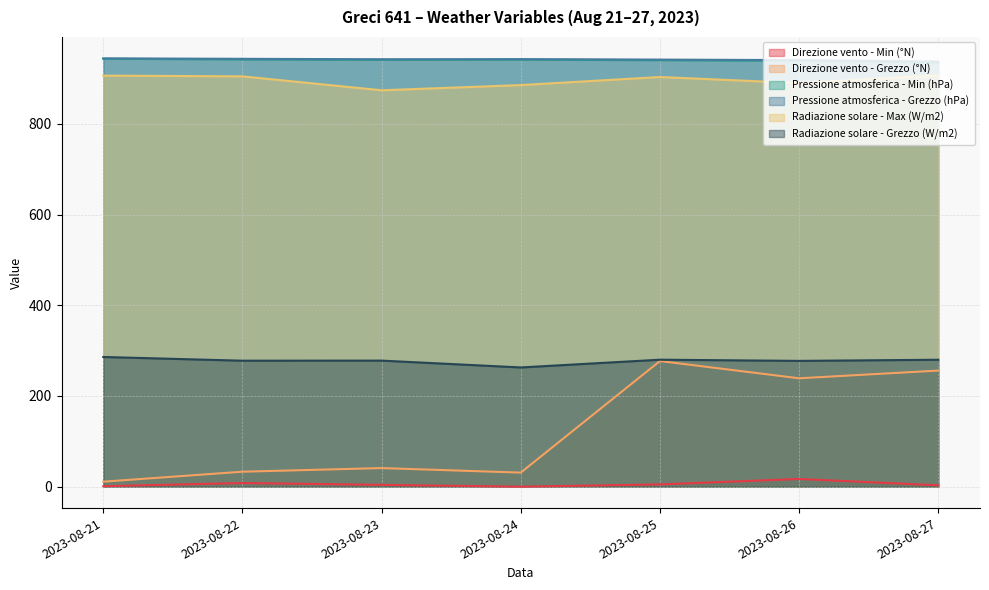

What are all the series names shown in the legend?

Direzione vento - Min (°N), Direzione vento - Grezzo (°N), Pressione atmosferica - Min (hPa), Pressione atmosferica - Grezzo (hPa), Radiazione solare - Max (W/m2), Radiazione solare - Grezzo (W/m2)